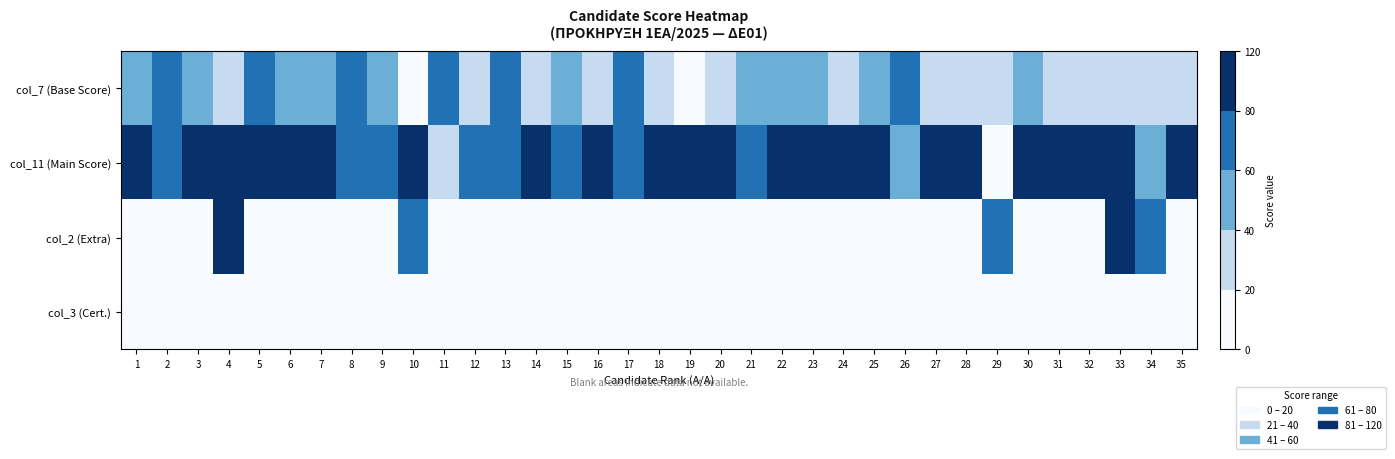

Which series has the largest range (max minus min)?

col_11 (Main Score)